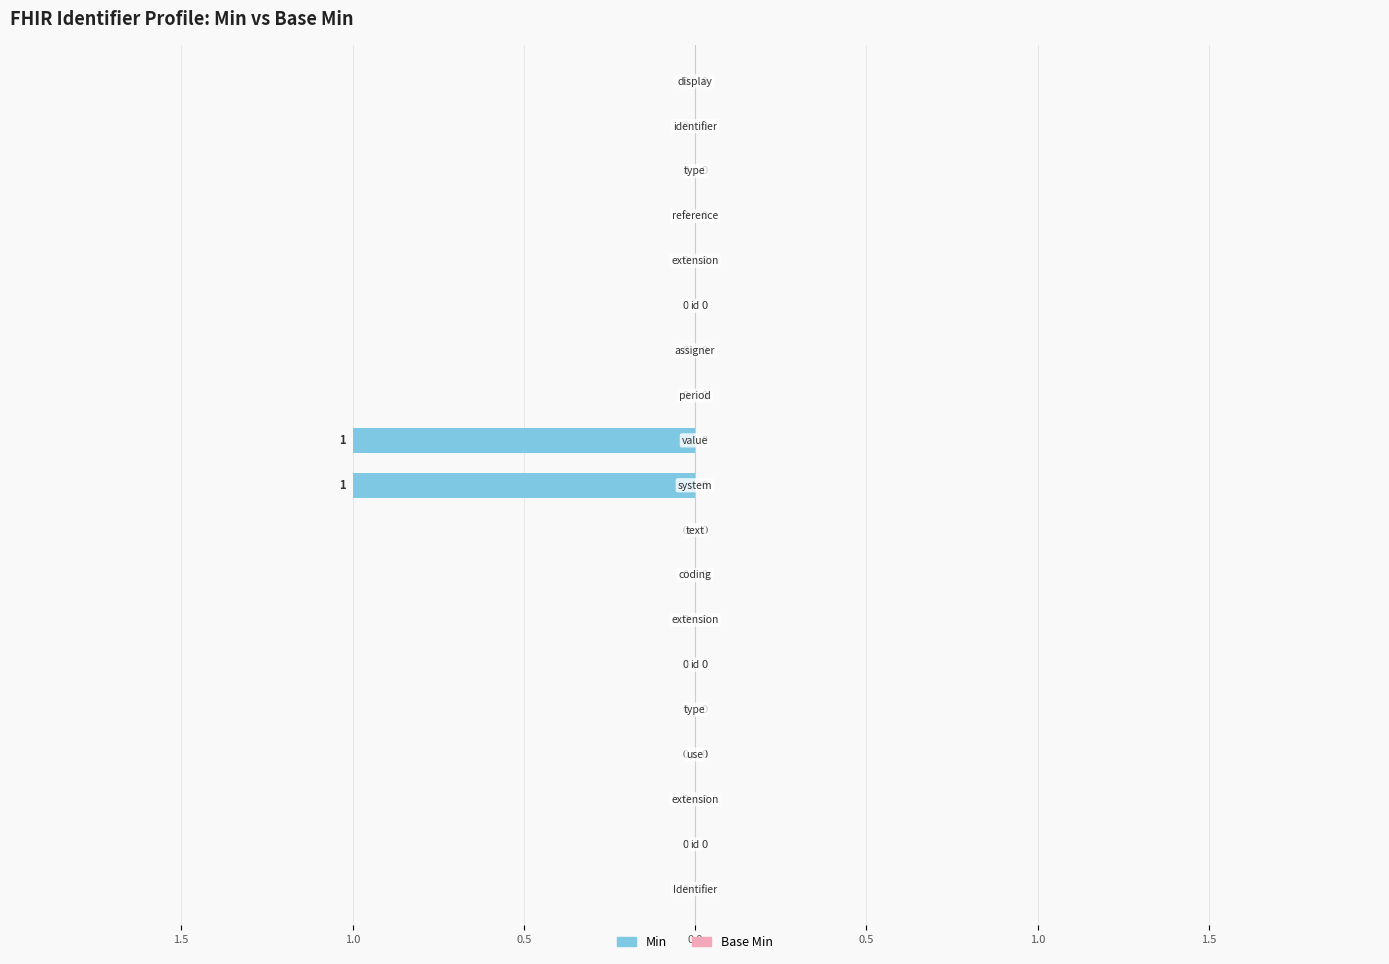

Is the value of Base Min at Identifier.extension greater than the value of Min at Identifier.assigner.type?

No